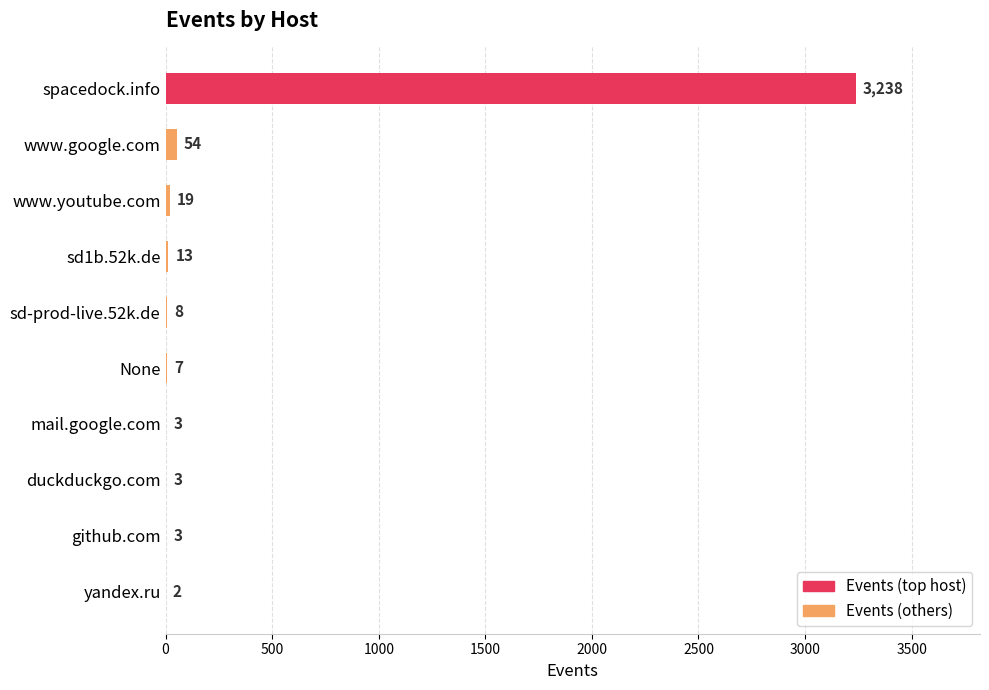

What is the maximum value shown in the chart?

3238